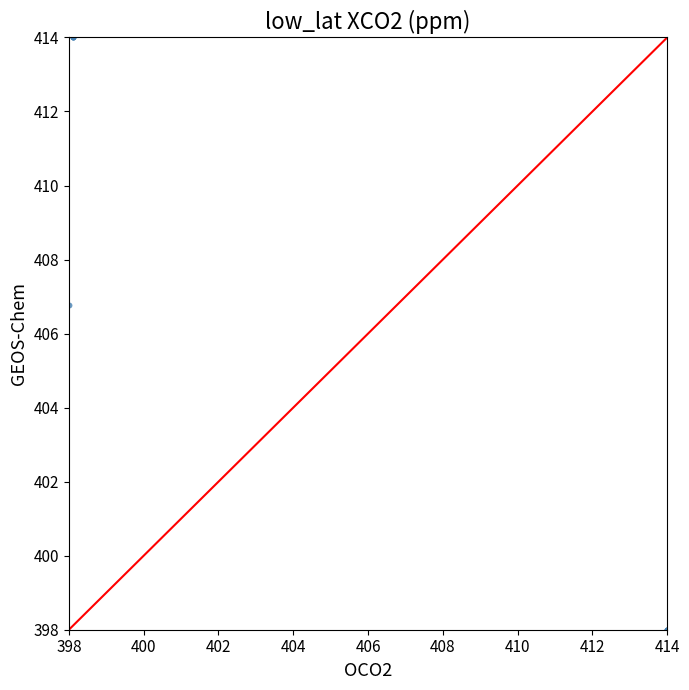

What Y value in the scatter plot is closest to 406?

406.8